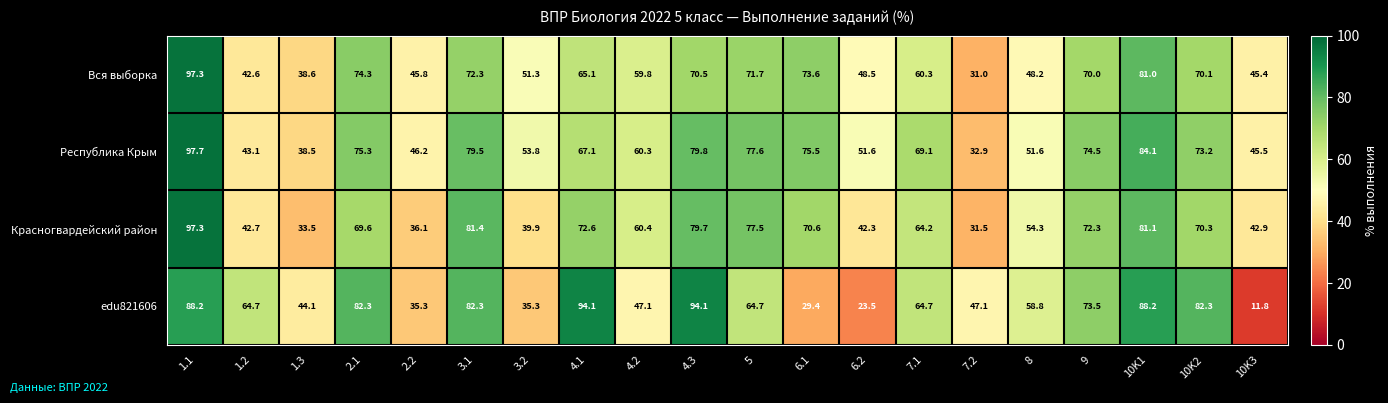

Rank the series at 10K2 from highest to lowest value.

edu821606, Республика Крым, Красногвардейский район, Вся выборка